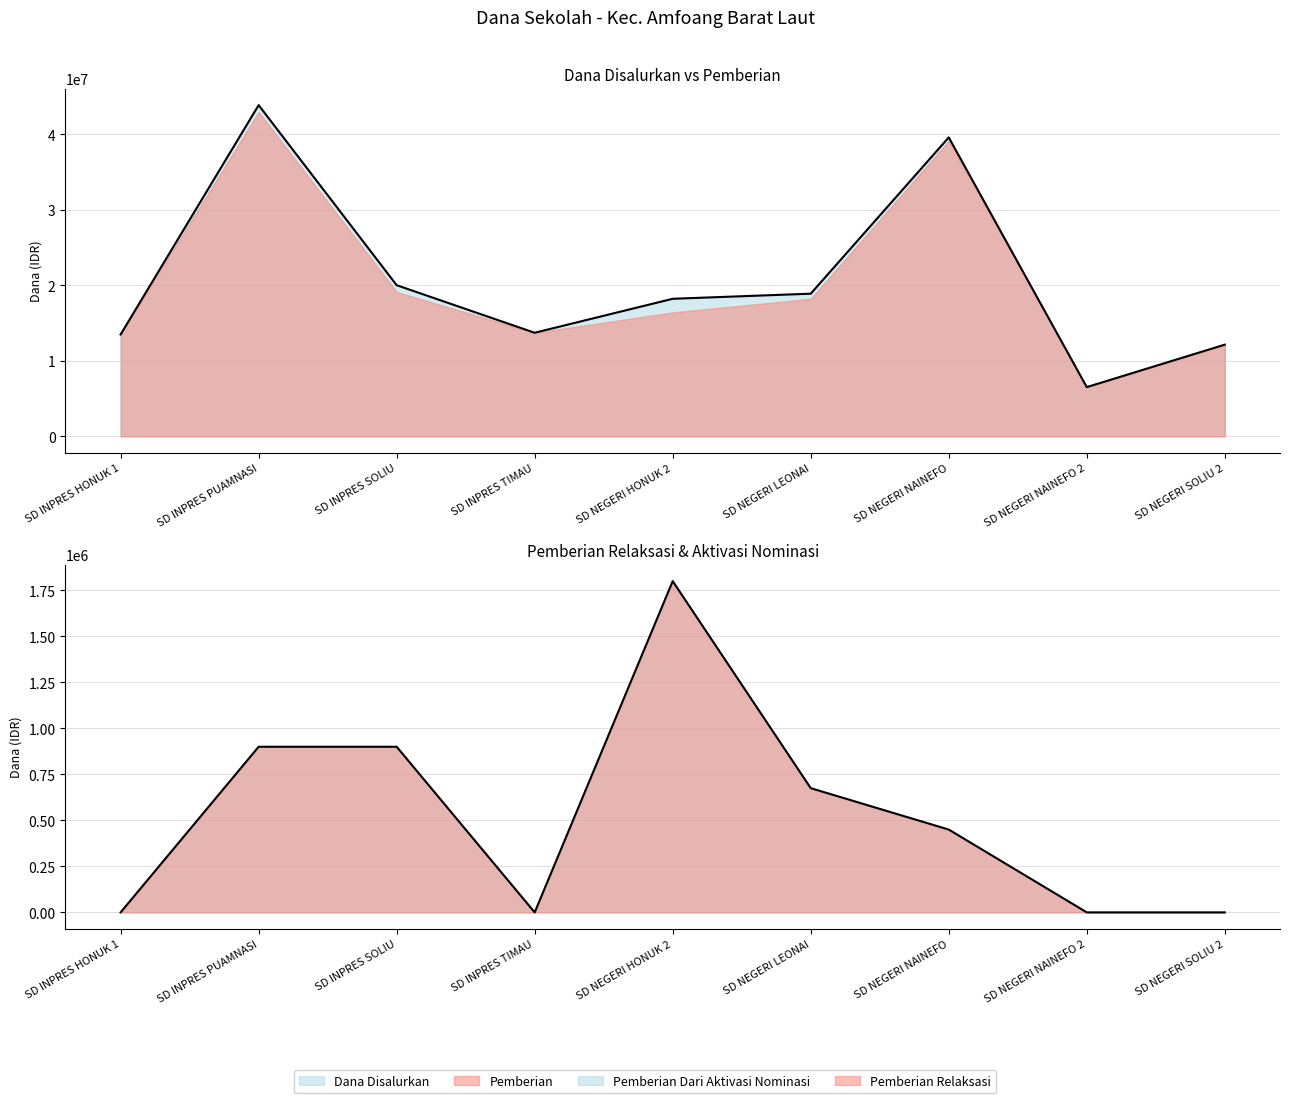

True or false: Dana Disalurkan and Pemberian Relaksasi intersect in this chart.

False